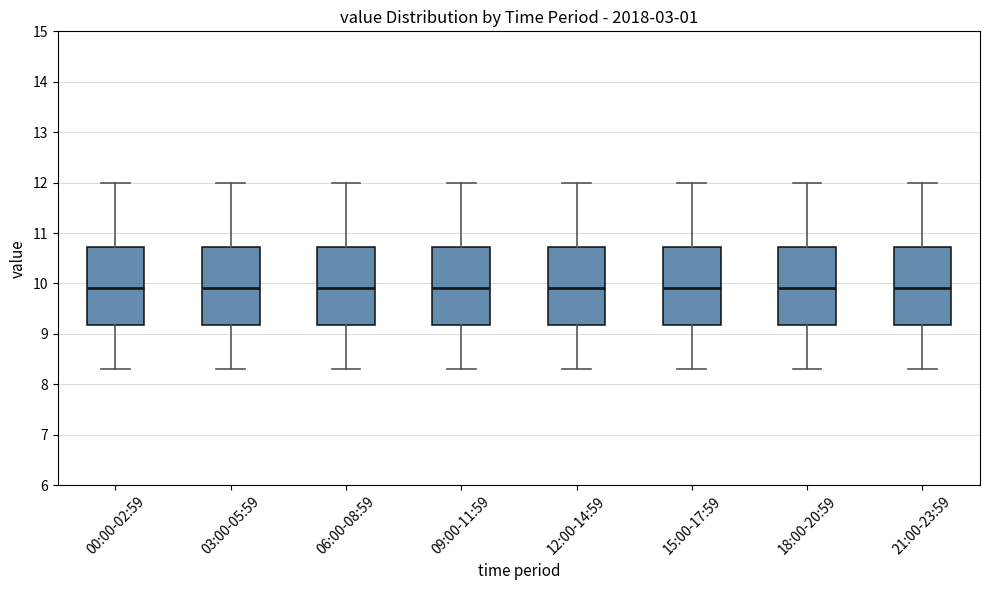

Reading left to right, transcribe this box plot: for each box, give where its median line is, the range the box spans, and where its two whiskers end, as read against the y-axis. The values are not printed on the chart, so give them approximately, as read against the axis.

00:00-02:59: median 9.9, box 9.2 to 10.7, whiskers 8.3 to 12.0
03:00-05:59: median 9.9, box 9.2 to 10.7, whiskers 8.3 to 12.0
06:00-08:59: median 9.9, box 9.2 to 10.7, whiskers 8.3 to 12.0
09:00-11:59: median 9.9, box 9.2 to 10.7, whiskers 8.3 to 12.0
12:00-14:59: median 9.9, box 9.2 to 10.7, whiskers 8.3 to 12.0
15:00-17:59: median 9.9, box 9.2 to 10.7, whiskers 8.3 to 12.0
18:00-20:59: median 9.9, box 9.2 to 10.7, whiskers 8.3 to 12.0
21:00-23:59: median 9.9, box 9.2 to 10.7, whiskers 8.3 to 12.0